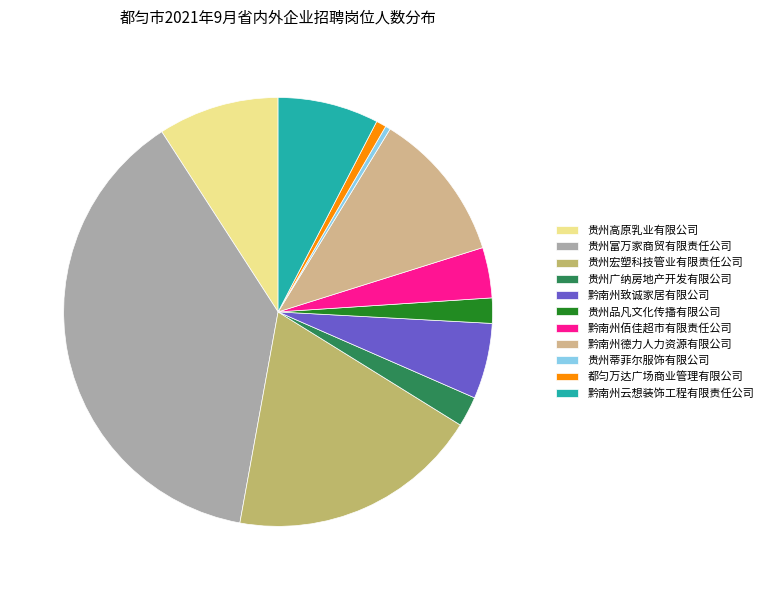

To the nearest percent, what percentage of the pie is 都匀万达广场商业管理有限公司?

1%